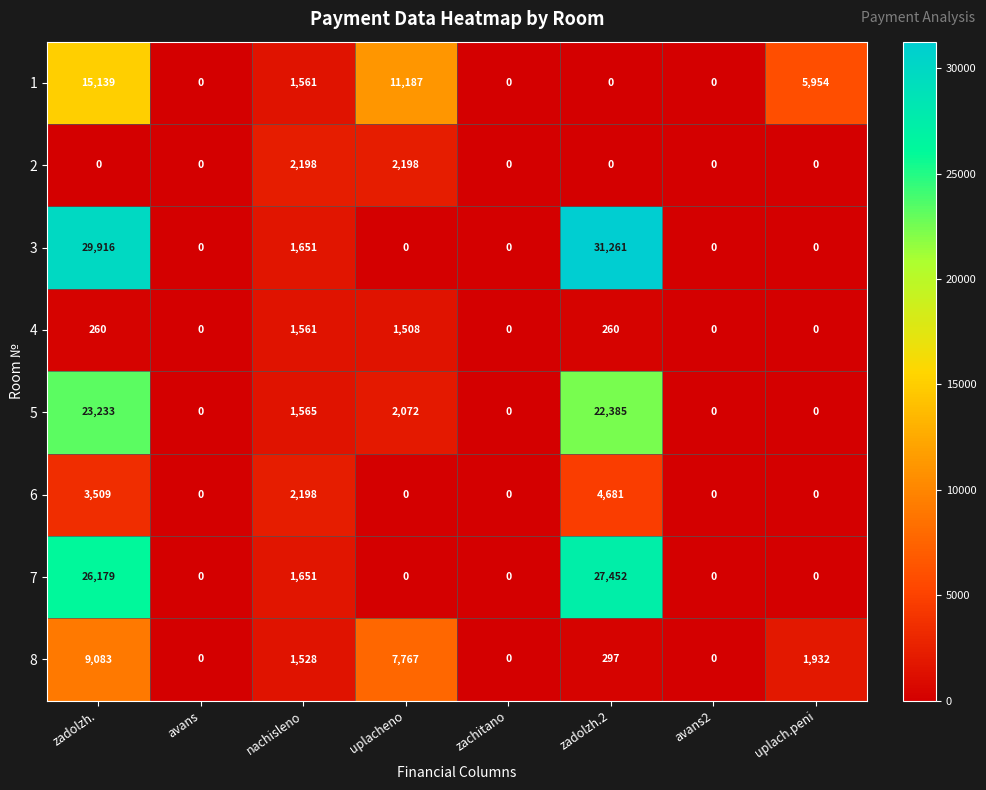

How many categories are shown in the chart?

8